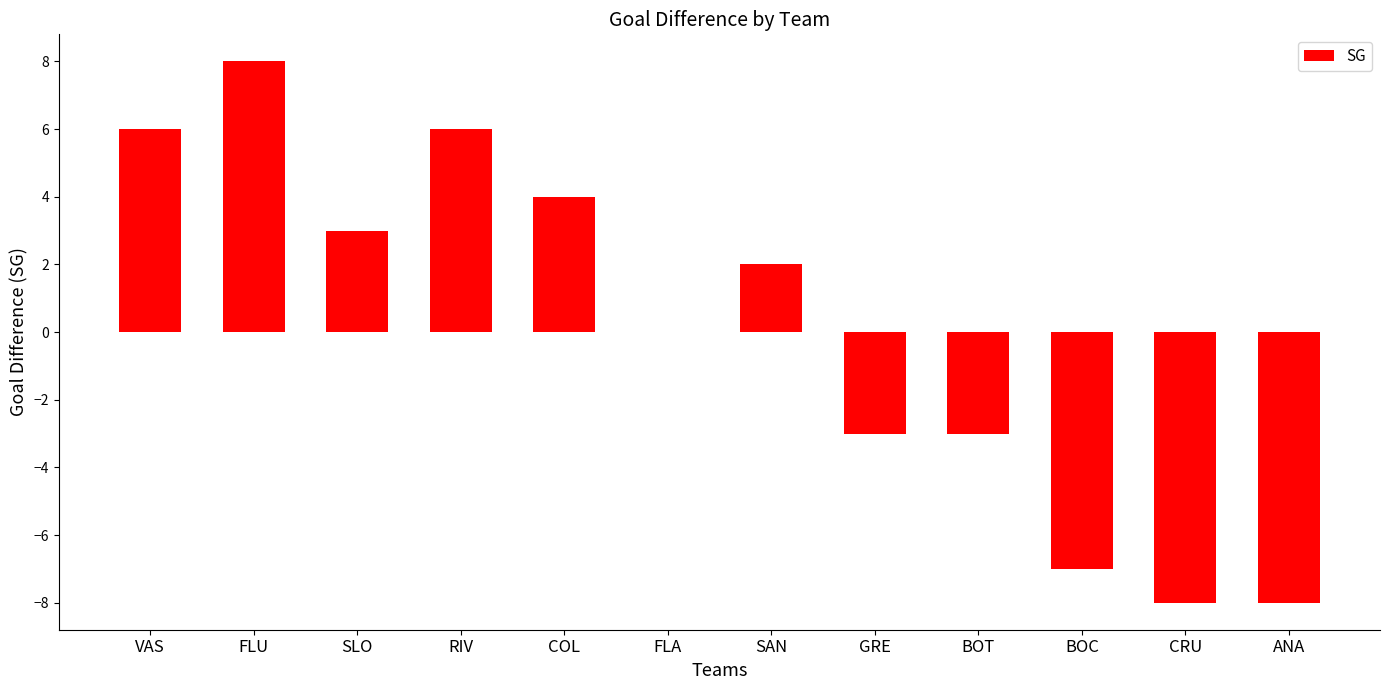

What is the sum of the values at FLA and RIV?

6